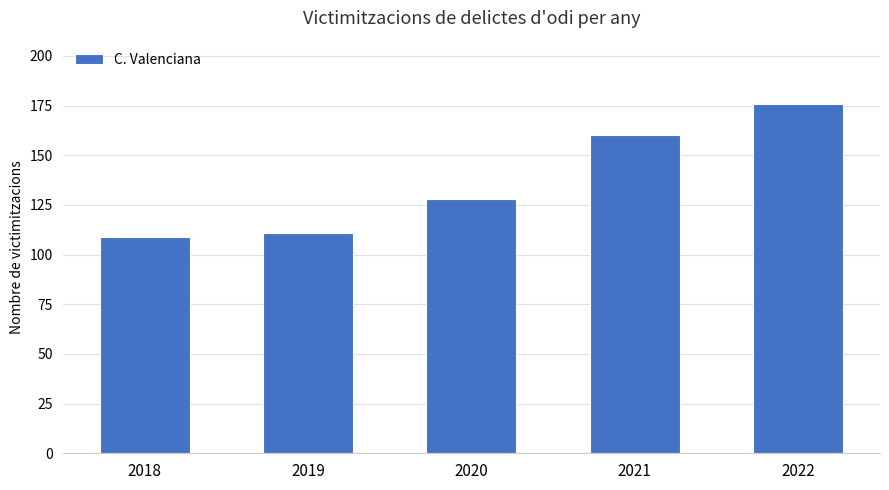

Does the chart contain any negative values?

No